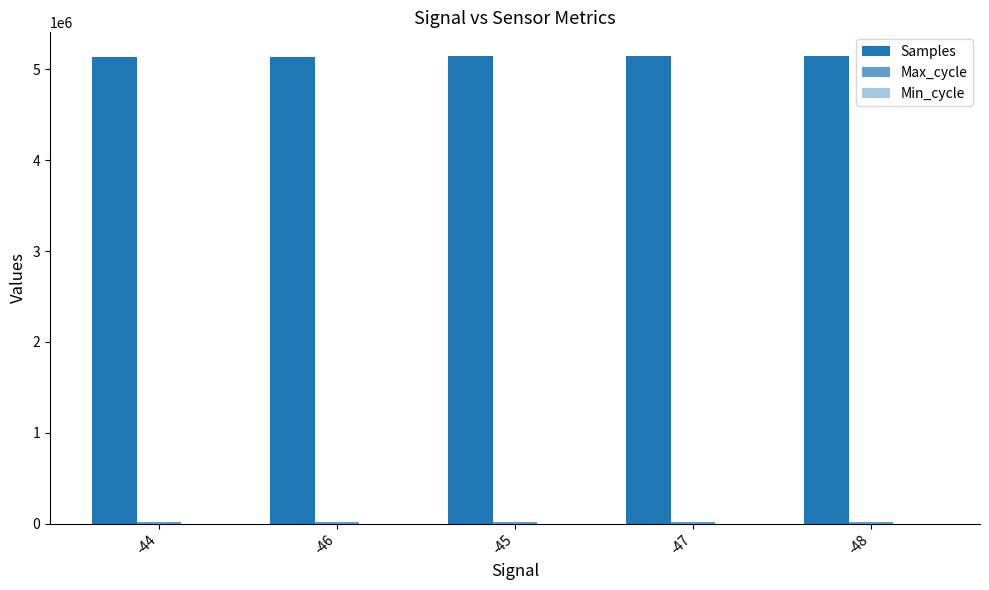

How many distinct data groups are displayed?

3